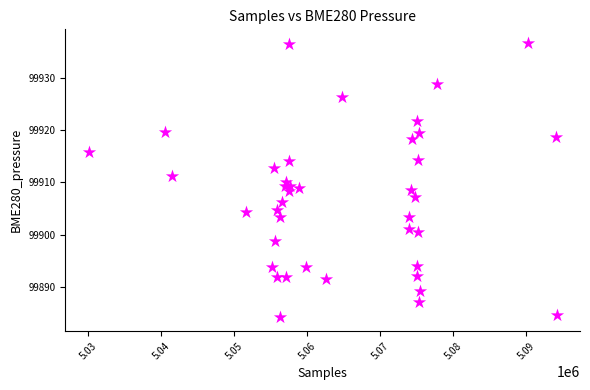

What is the range of Y values (max minus min)?

52.4